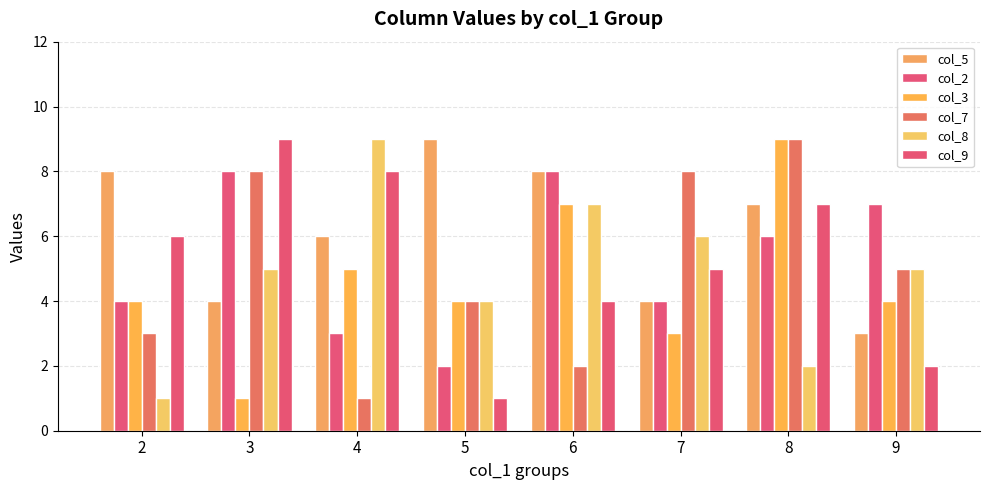

What is the total value across all series at 7?

30